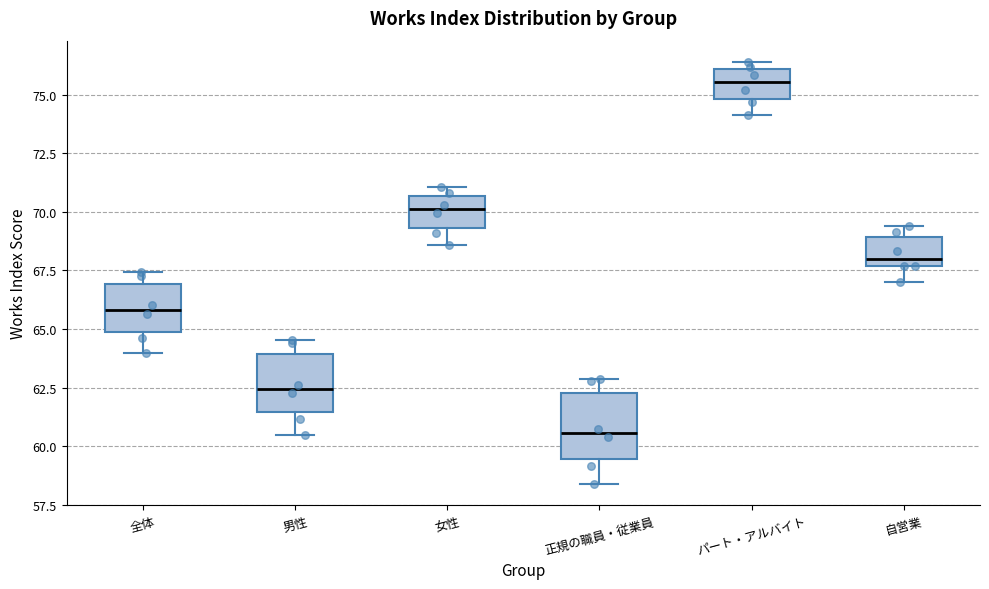

Which box's median line is the highest?

パート・アルバイト